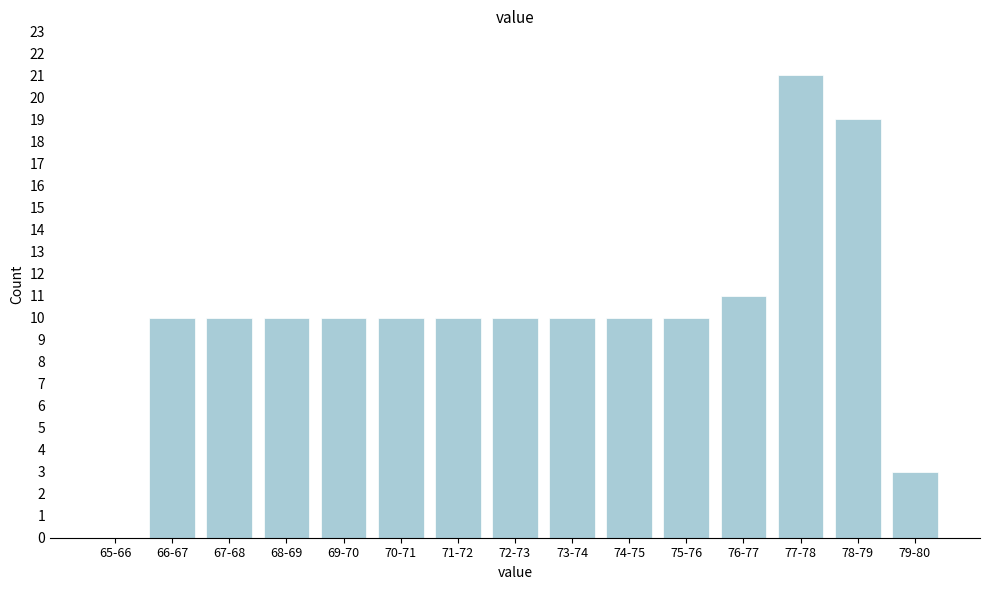

Reading left to right, transcribe all the data shown in this chart.

65-66=0	66-67=10	67-68=10	68-69=10	69-70=10	70-71=10	71-72=10	72-73=10	73-74=10	74-75=10	75-76=10	76-77=11	77-78=21	78-79=19	79-80=3